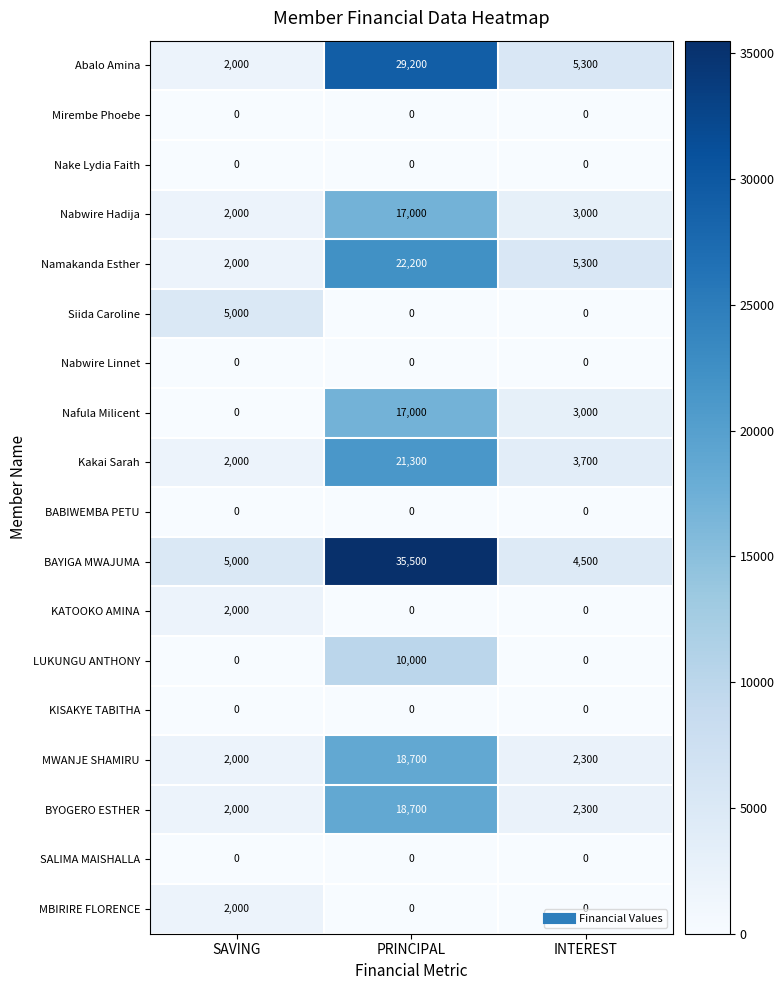

Rank the categories by Abalo Amina value from lowest to highest.

SAVING, INTEREST, PRINCIPAL